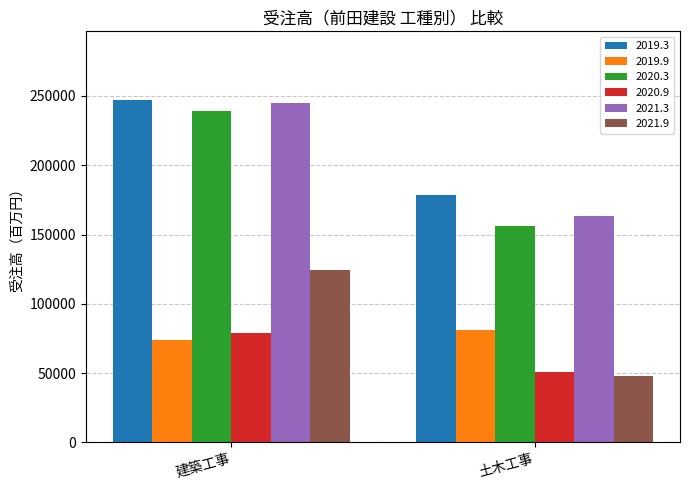

Which category has the highest value across all series?

建築工事